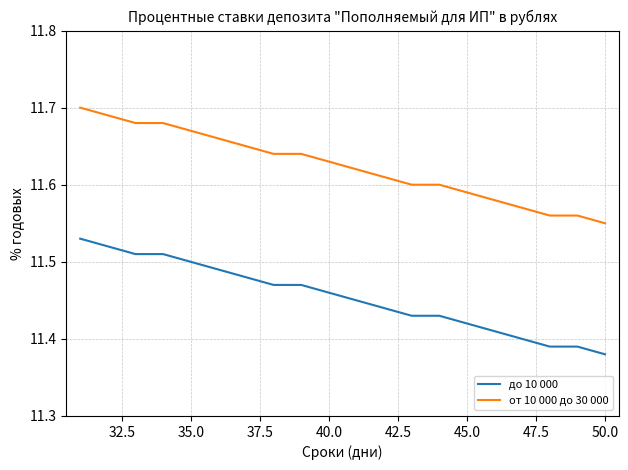

True or false: от 10 000 до 30 000 and до 10 000 cross at least once.

False